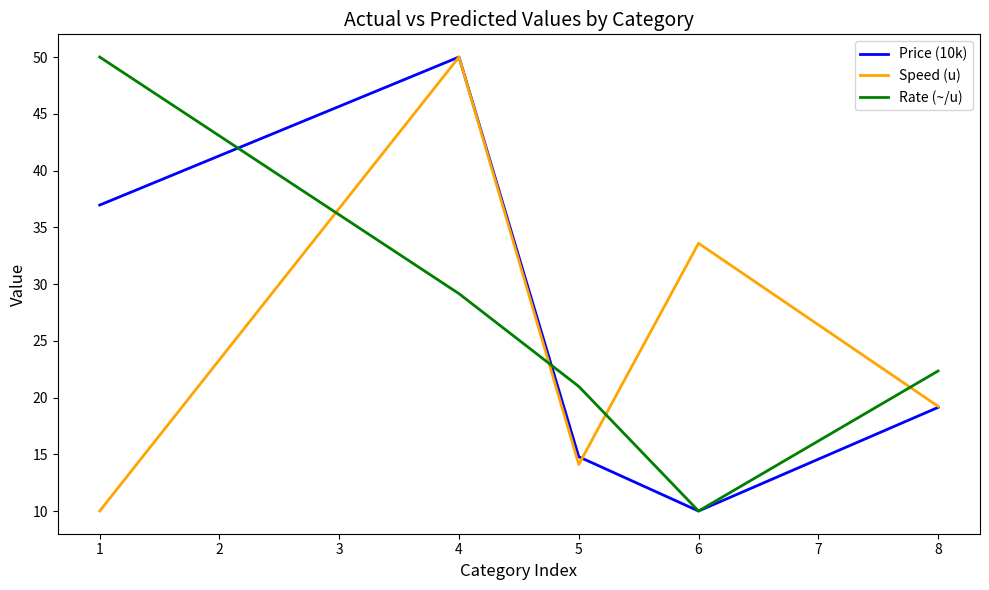

Rank the series at 1 from highest to lowest value.

Rate (~/u), Price (10k), Speed (u)